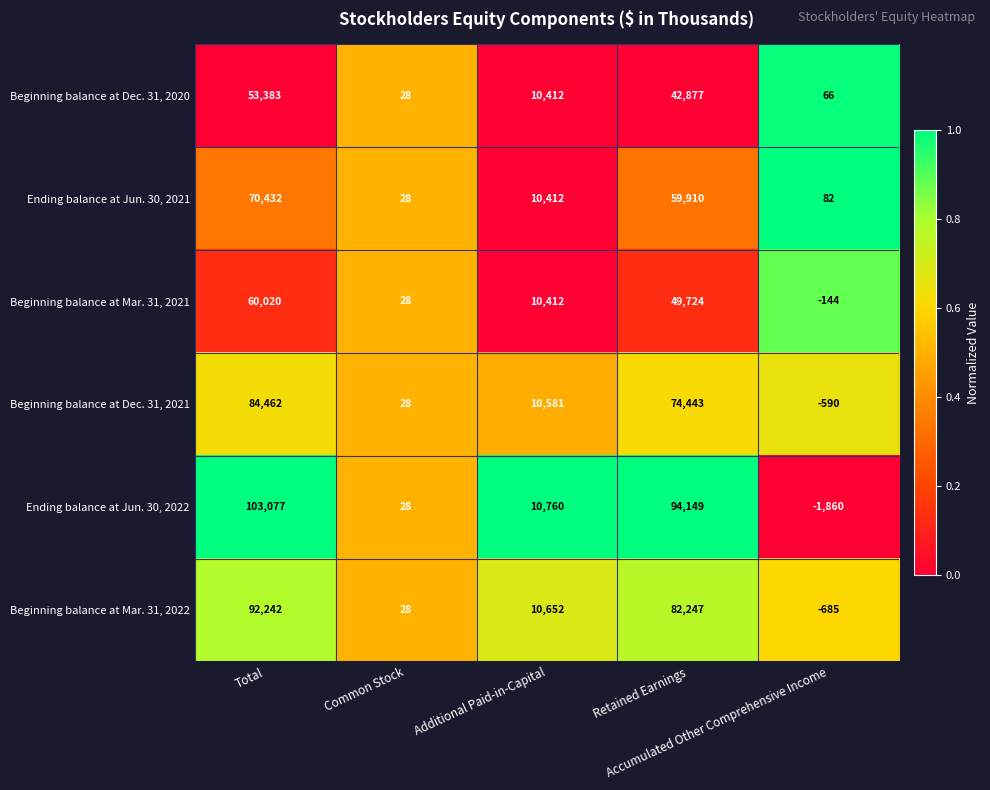

What is the difference between the maximum and minimum values in the Ending balance at Jun. 30, 2022 series?

104937